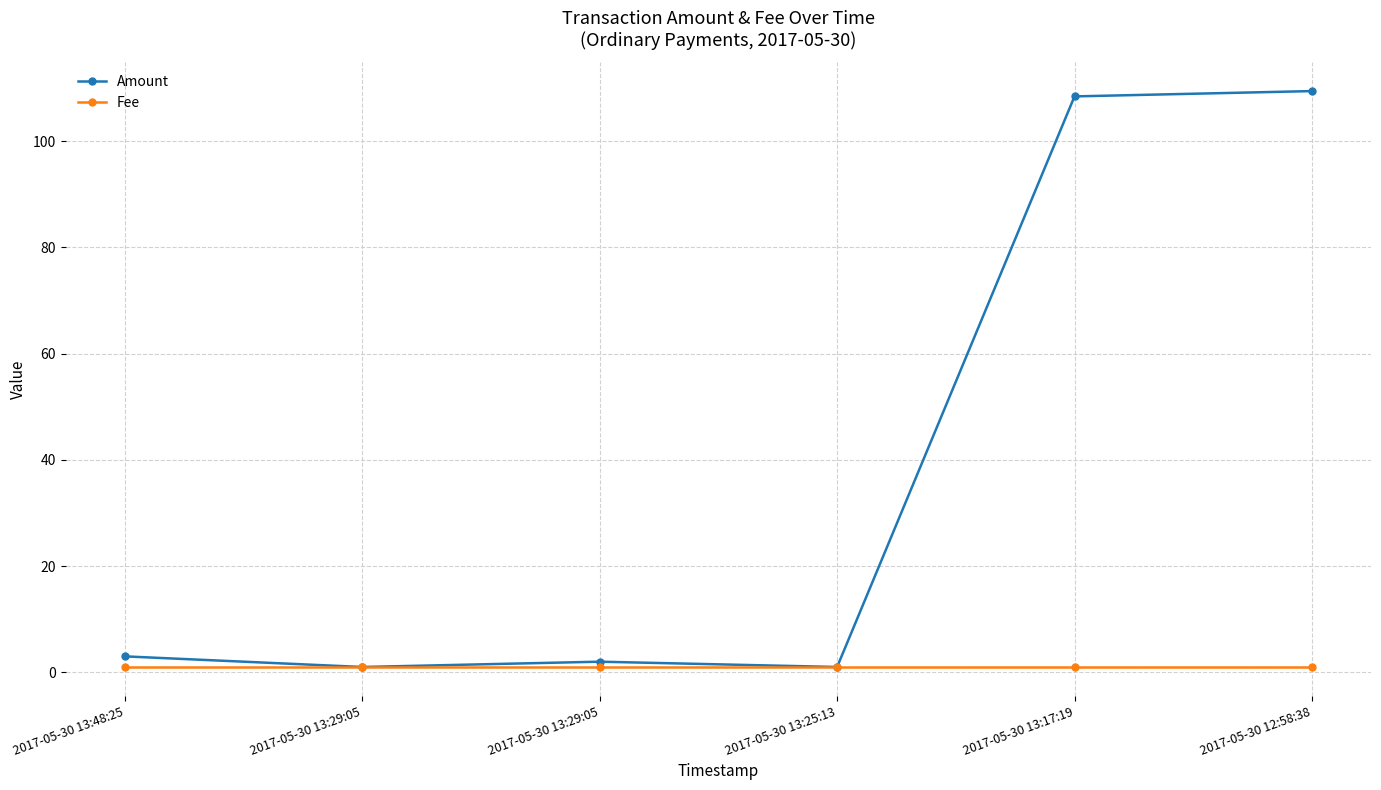

What are all the series names shown in the legend?

Amount, Fee